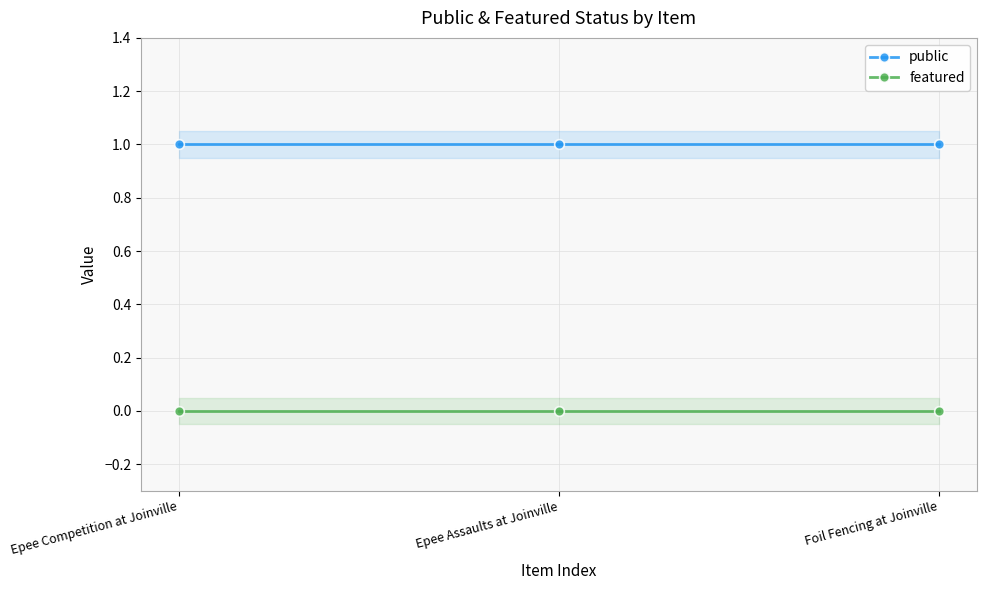

Rank the categories by featured value from lowest to highest.

Epee Competition at Joinville, Epee Assaults at Joinville, Foil Fencing at Joinville